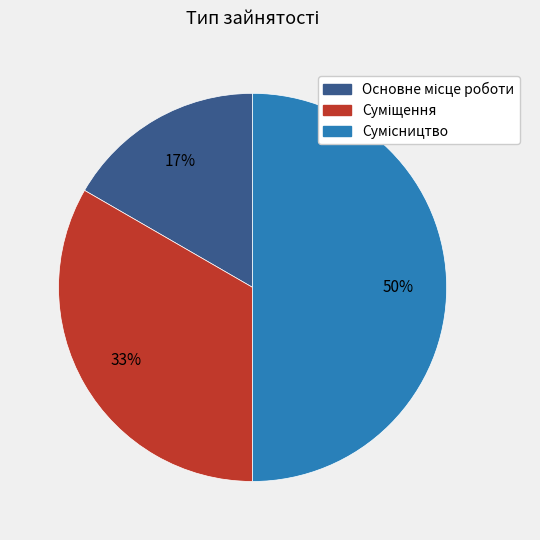

To the nearest percent, what is the average slice percentage?

33%